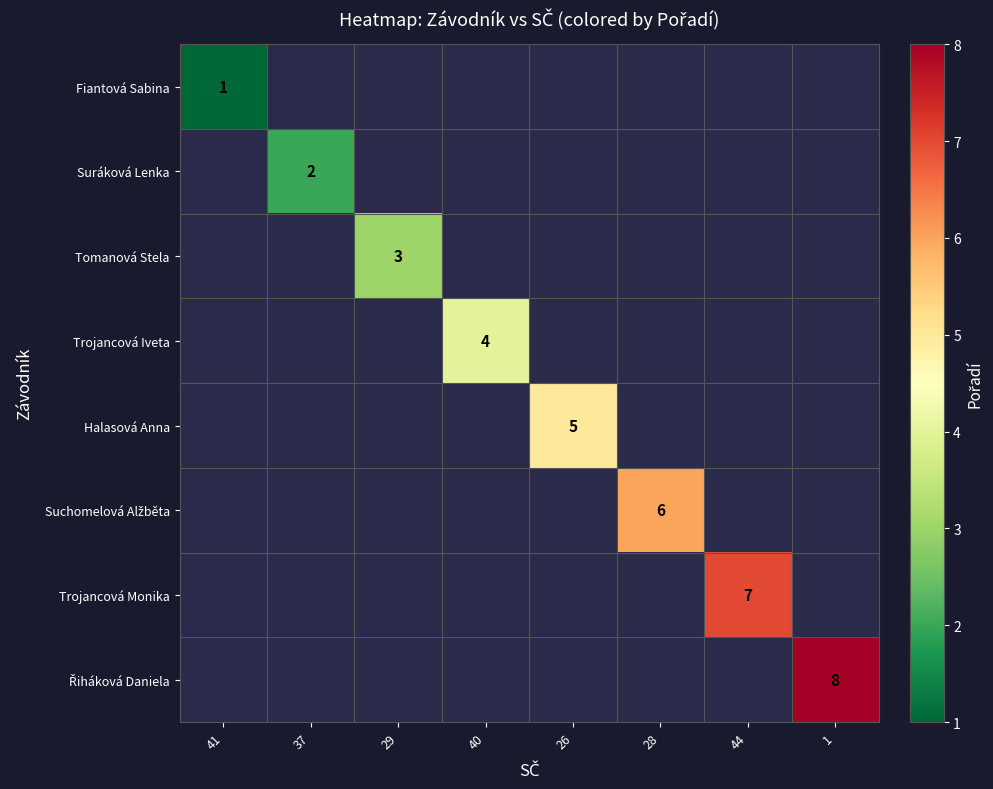

The Suráková Lenka series shows 2 at 37. True or false?

True